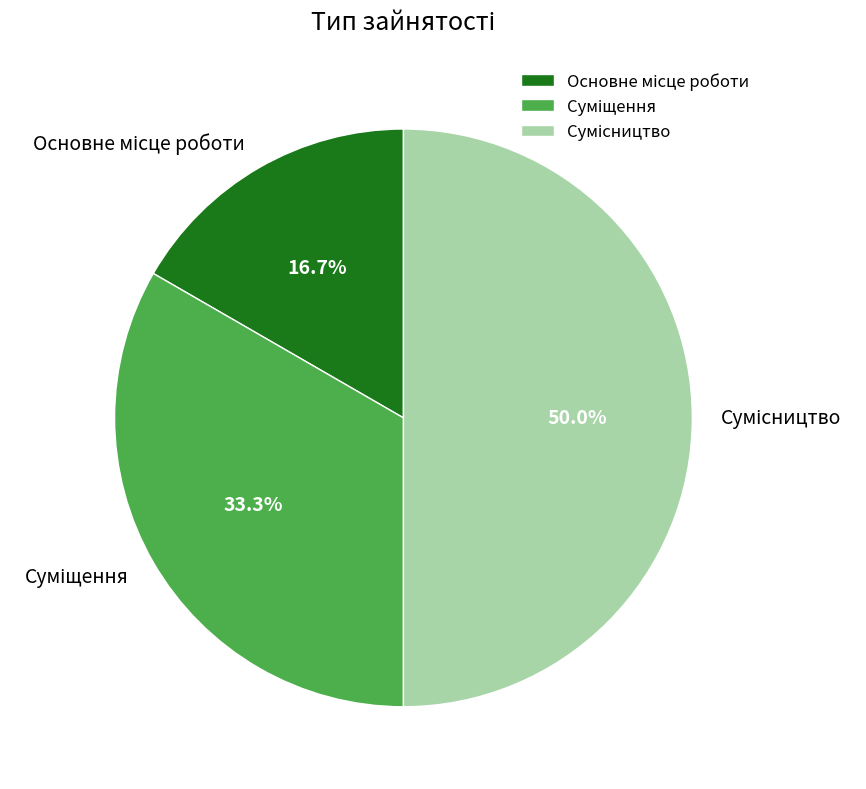

To the nearest percent, what portion does Сумісництво represent?

50%